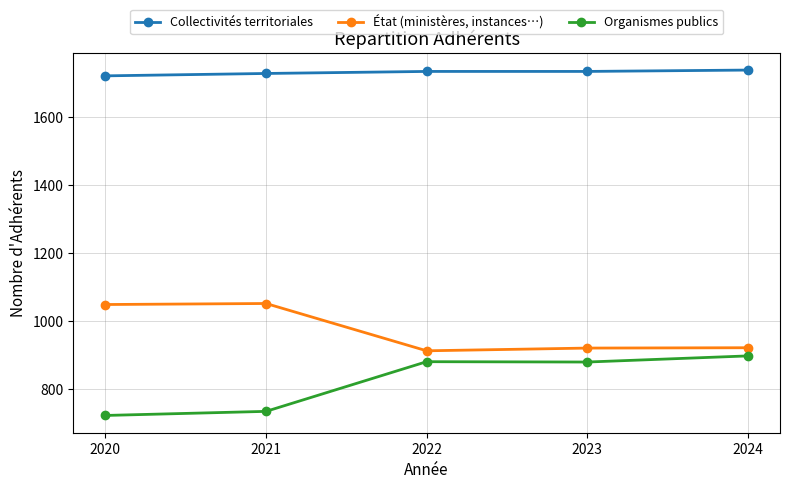

Rank the series by their average value, from lowest to highest.

Organismes publics, État (ministères, instances…), Collectivités territoriales